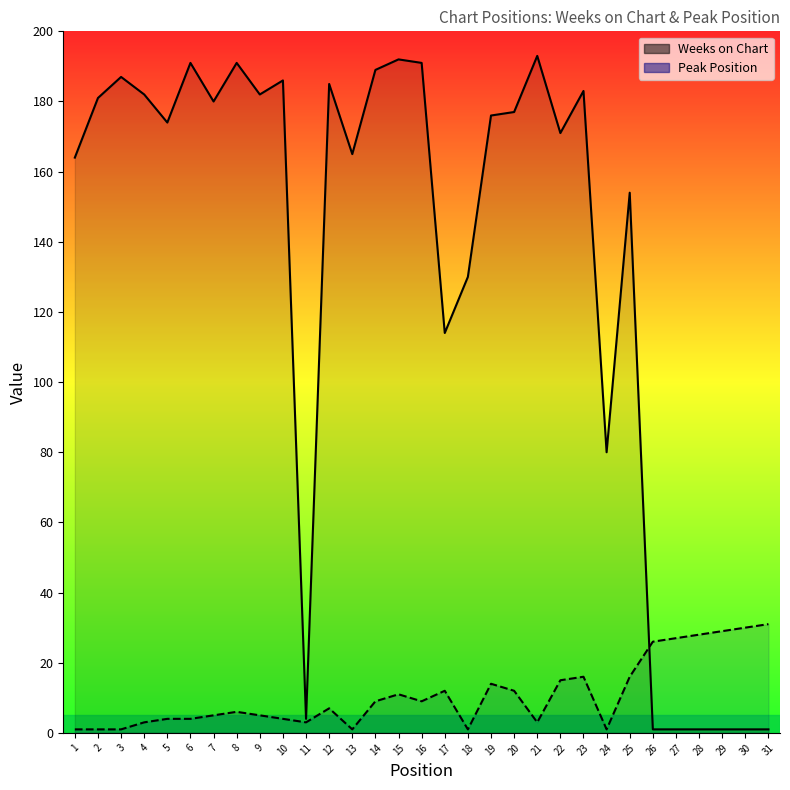

How many intersections are there between Peak Position and Weeks on Chart?

1